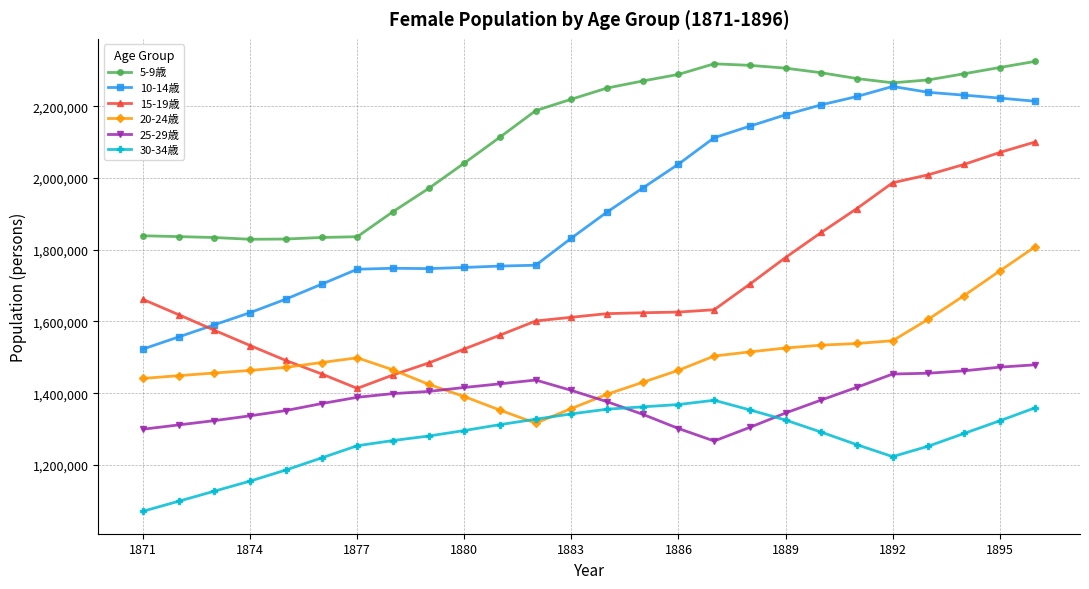

True or false: 30-34歳 and 15-19歳 intersect in this chart.

False